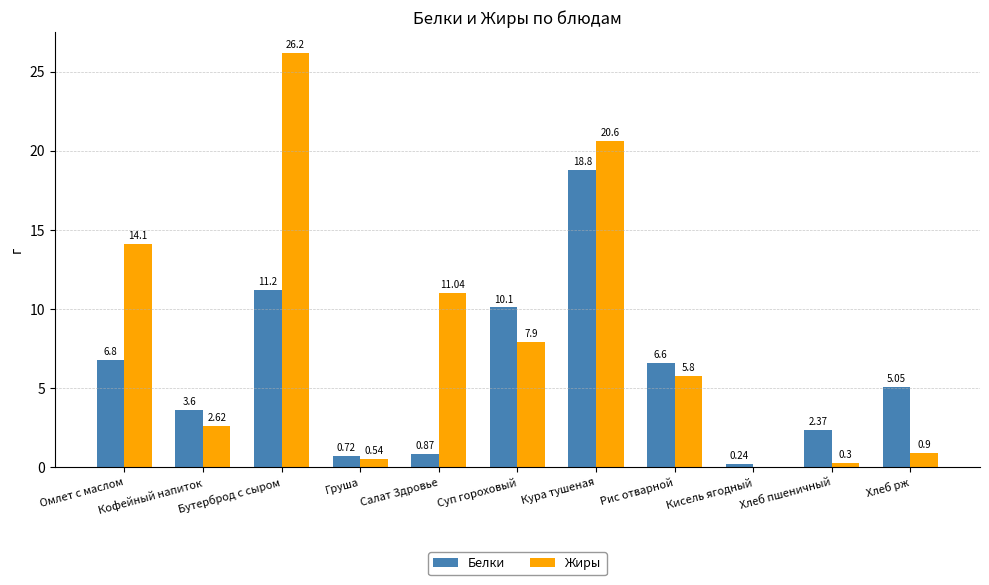

What is the maximum value for Жиры?

26.2